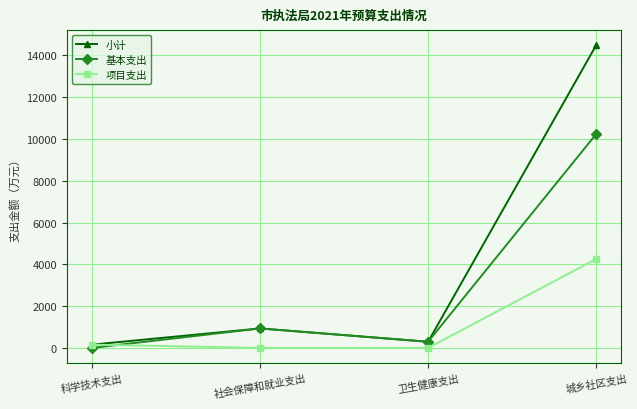

How many times do 项目支出 and 基本支出 cross each other?

1